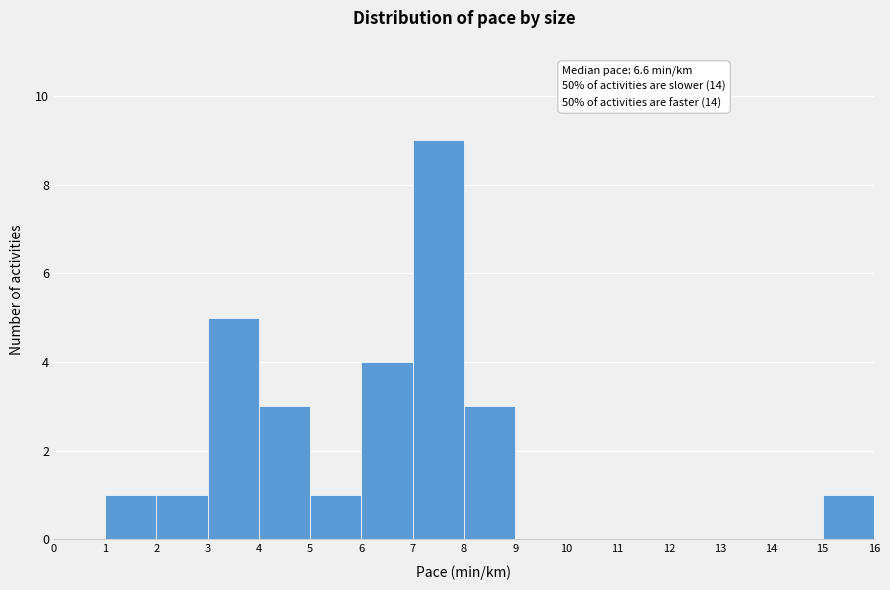

Over which range of the x-axis is the bar tallest?

7 to 8